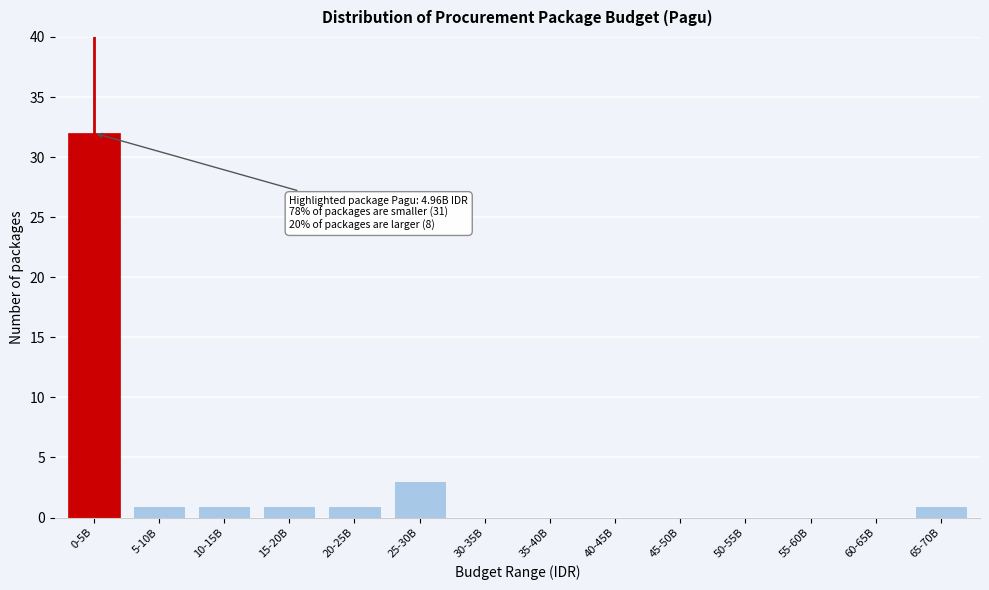

Reading left to right, extract all data points from this chart.

0-5B=32	5-10B=1	10-15B=1	15-20B=1	20-25B=1	25-30B=3	30-35B=0	35-40B=0	40-45B=0	45-50B=0	50-55B=0	55-60B=0	60-65B=0	65-70B=1